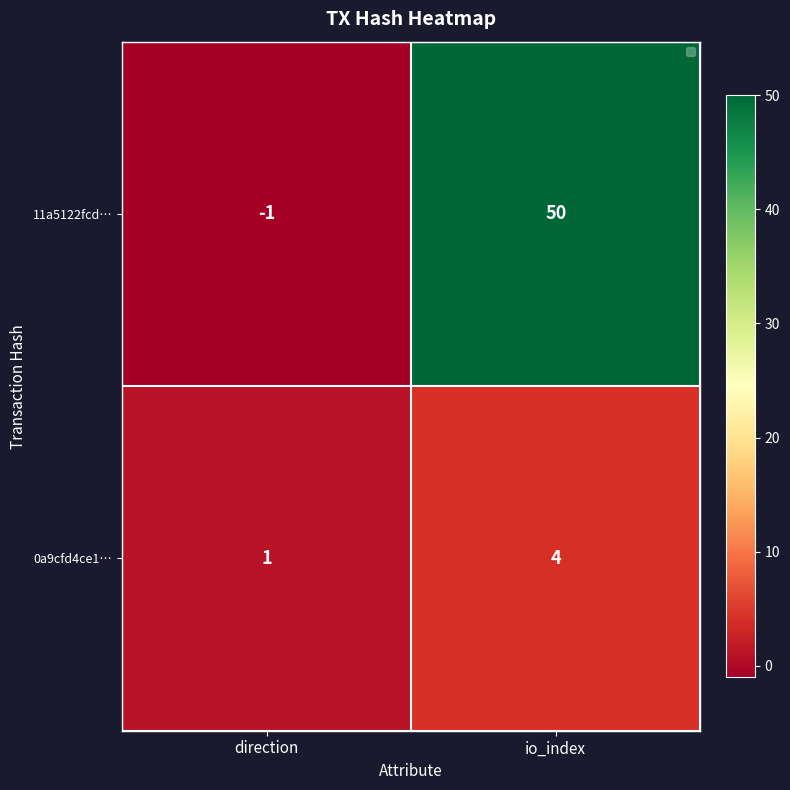

Reading left to right, what are all the values shown in this chart?

11a5122fcd…: -1	50
0a9cfd4ce1…: 1	4